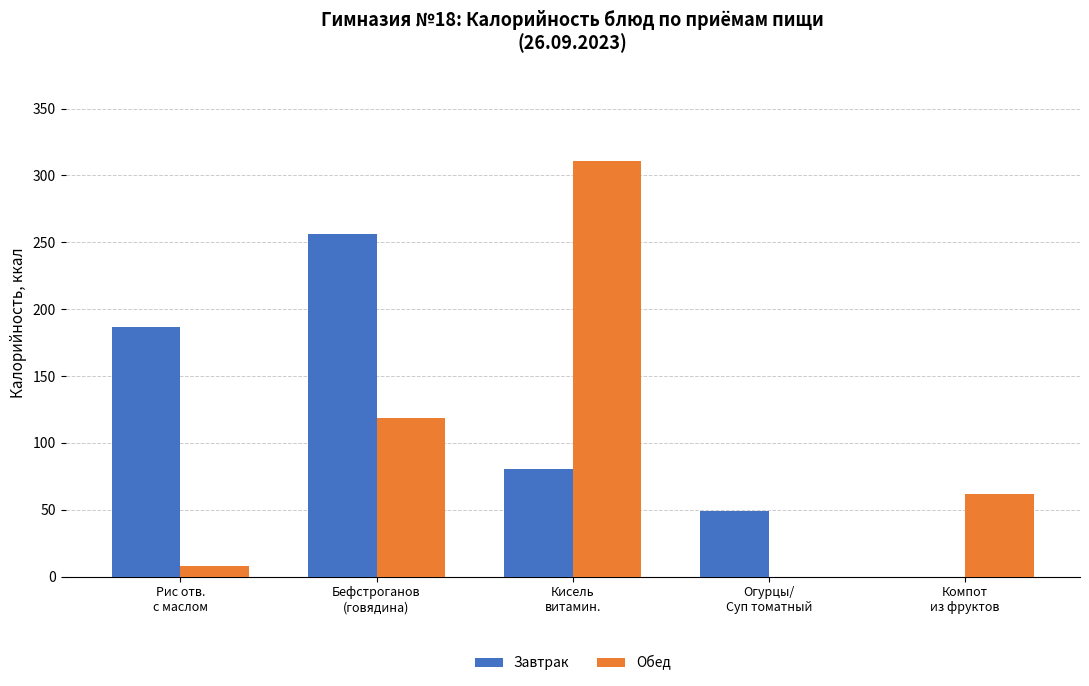

How many values in Завтрак are above zero?

4